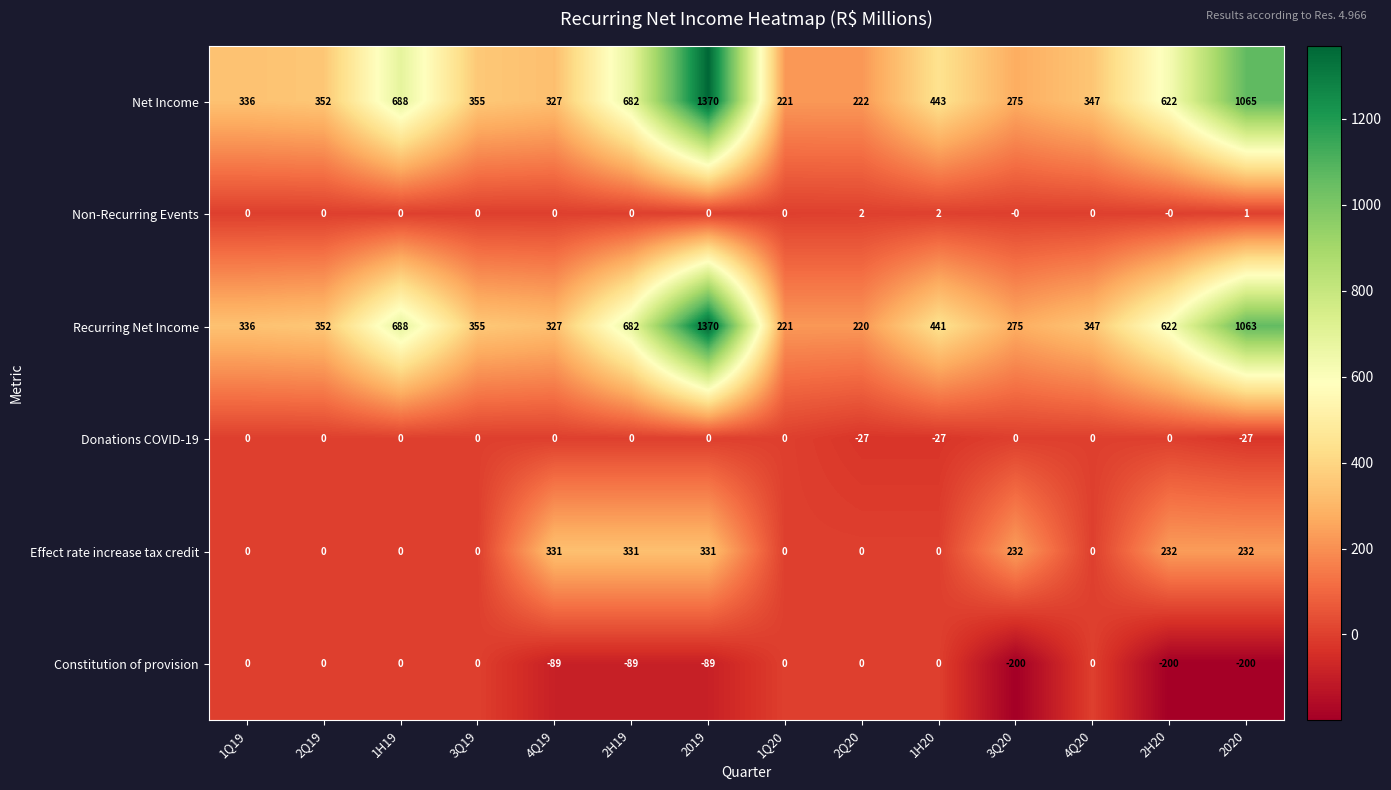

What is the average value of the Constitution of provision series?

-62